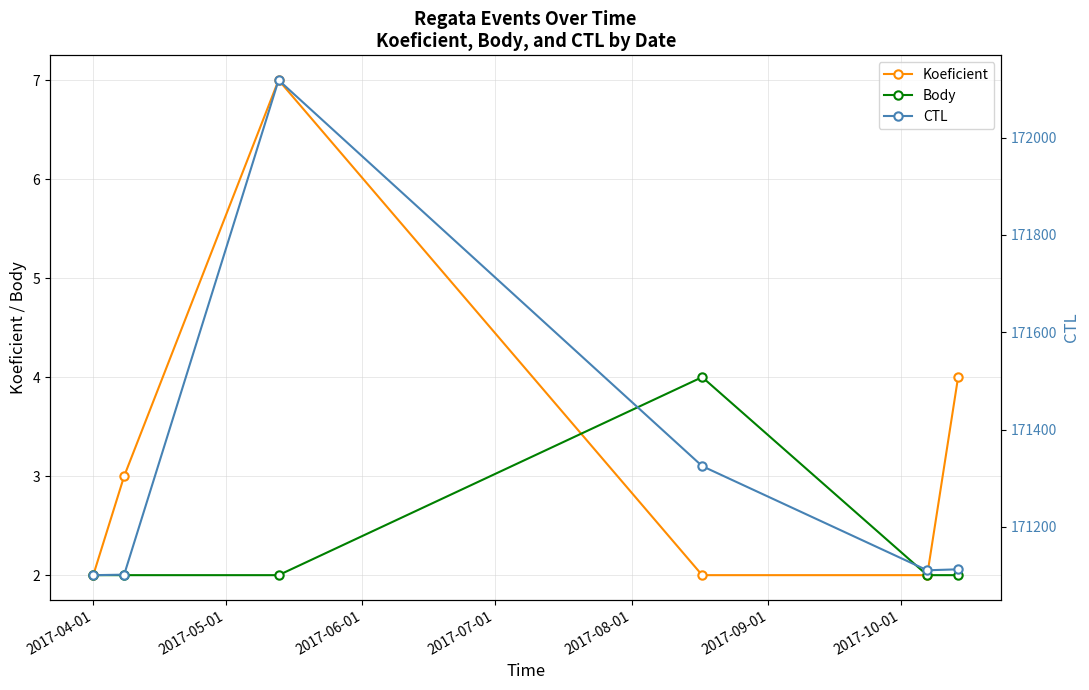

What is the value of the Koeficient point at the 6th from the left?

4